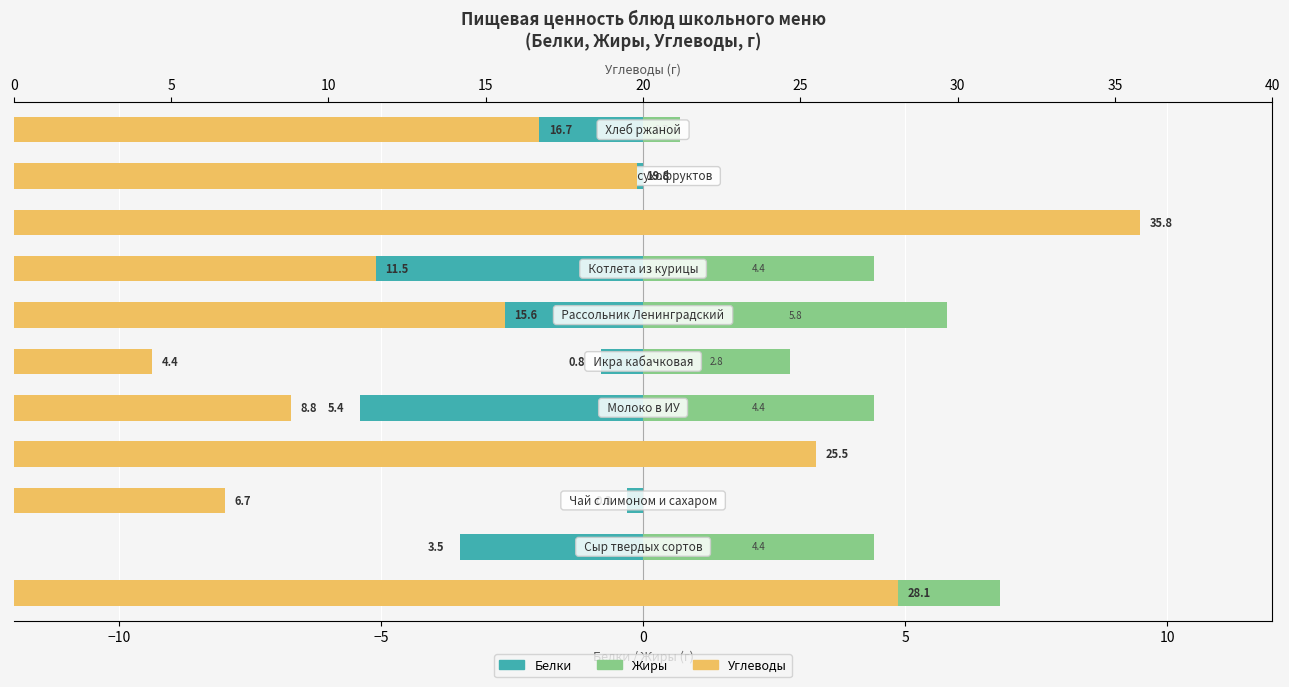

What is the spread (max minus min) of values at 10?

5.2